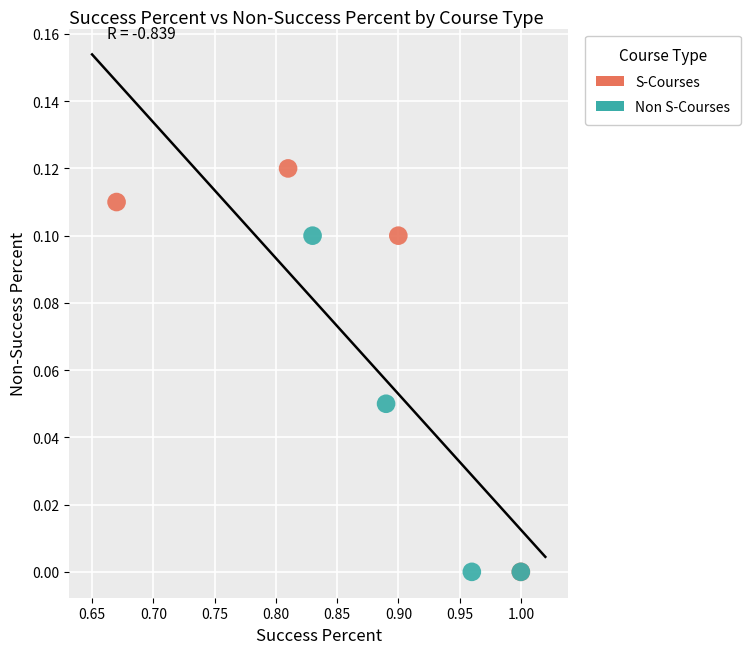

What are all the series names shown in the legend?

S-Courses, Non S-Courses